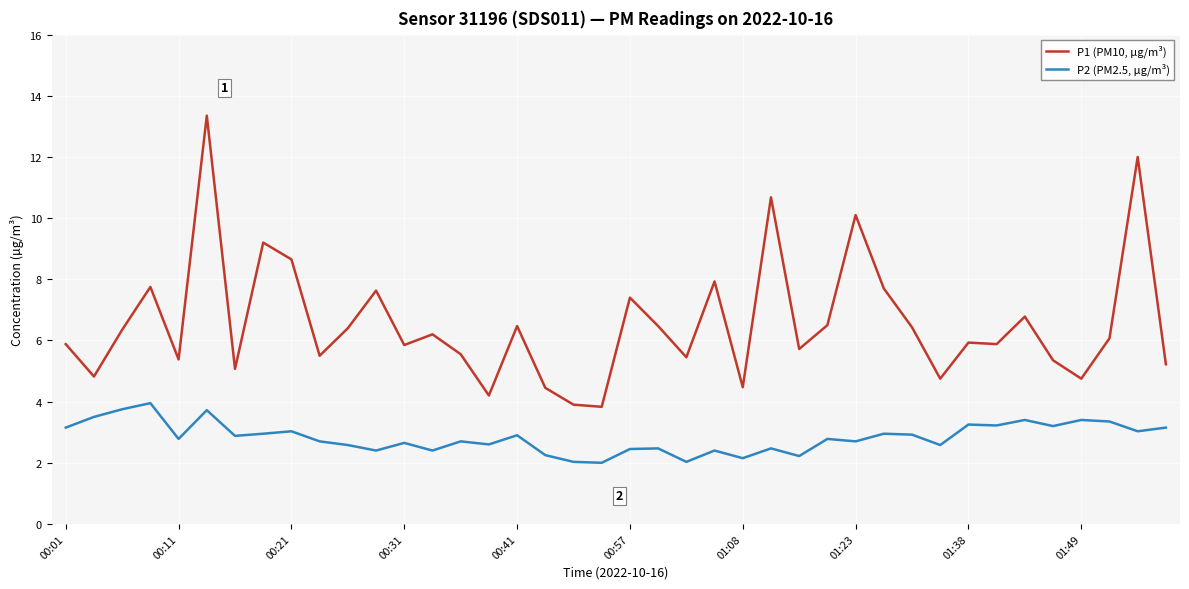

True or false: P2 (PM2.5, µg/m³) and P1 (PM10, µg/m³) cross at least once.

False